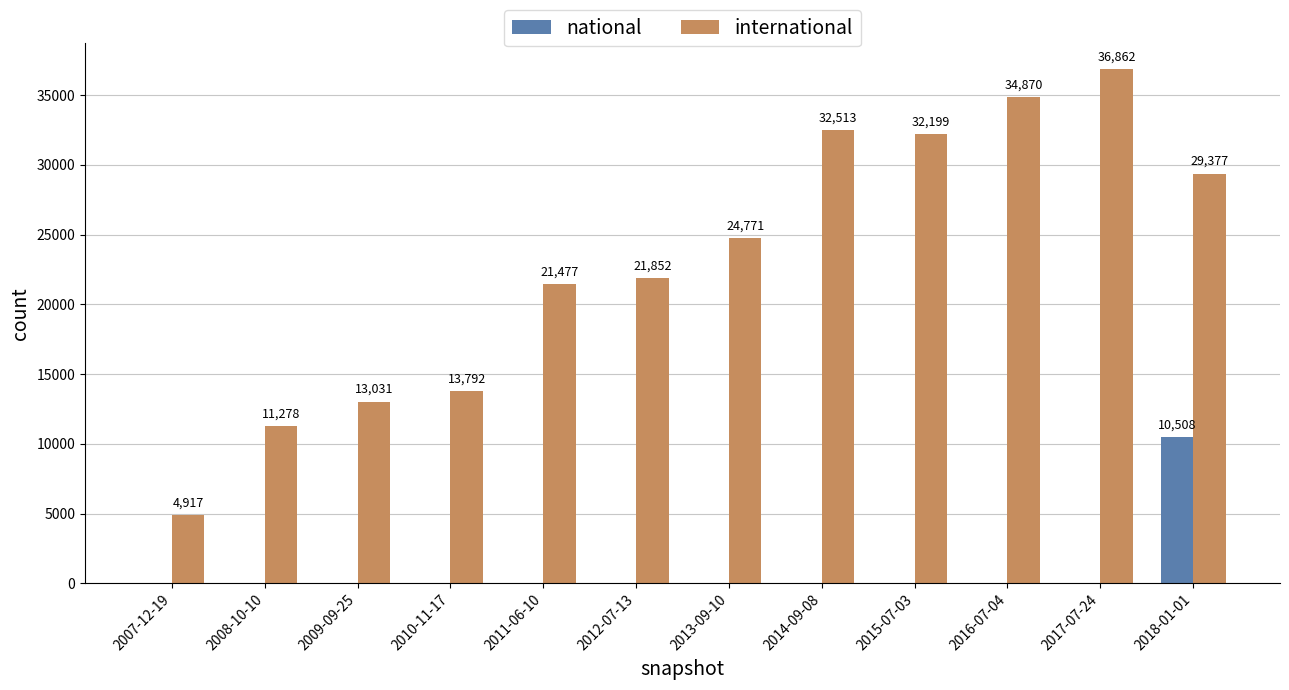

What is the sum of the national values at 2018-01-01 and 2012-07-13?

10508